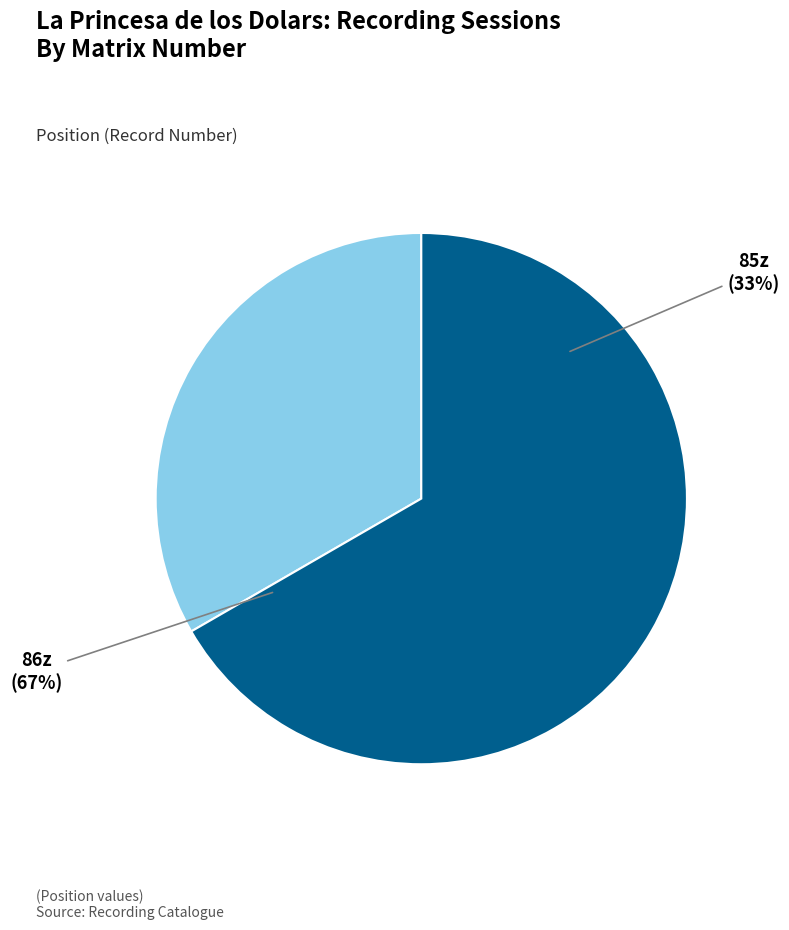

Which slice is the largest?

86z